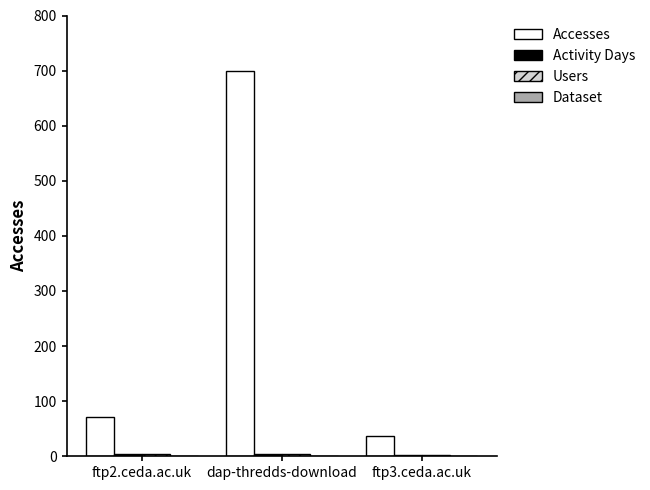

What is the greatest value displayed?

699